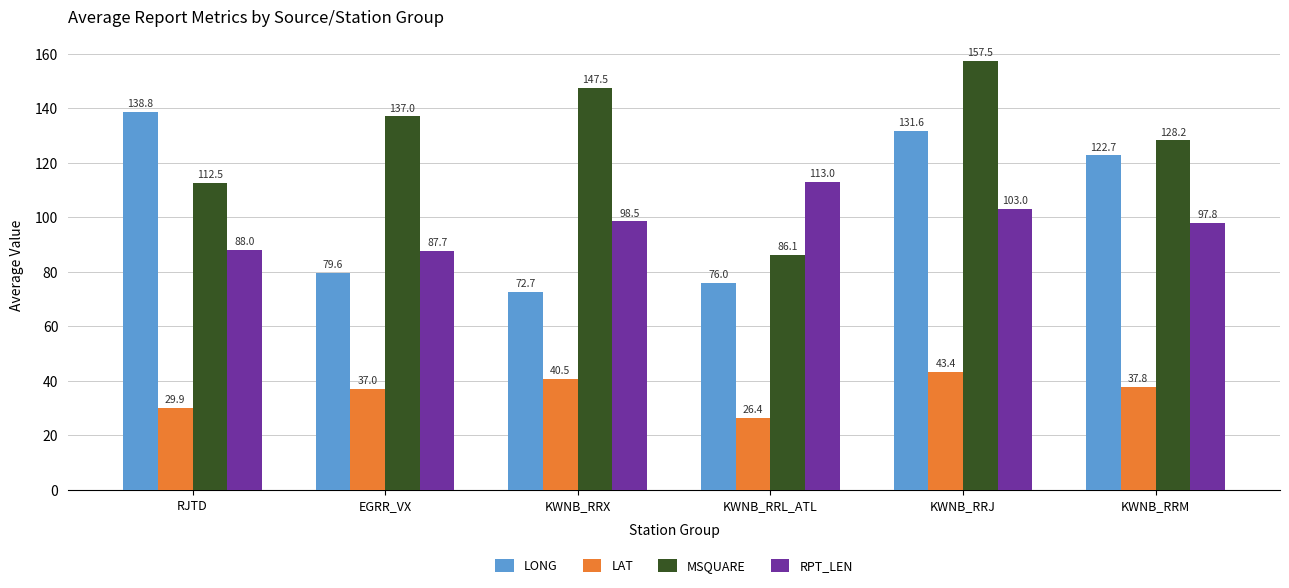

At how many categories does at least one series exceed 79?

6